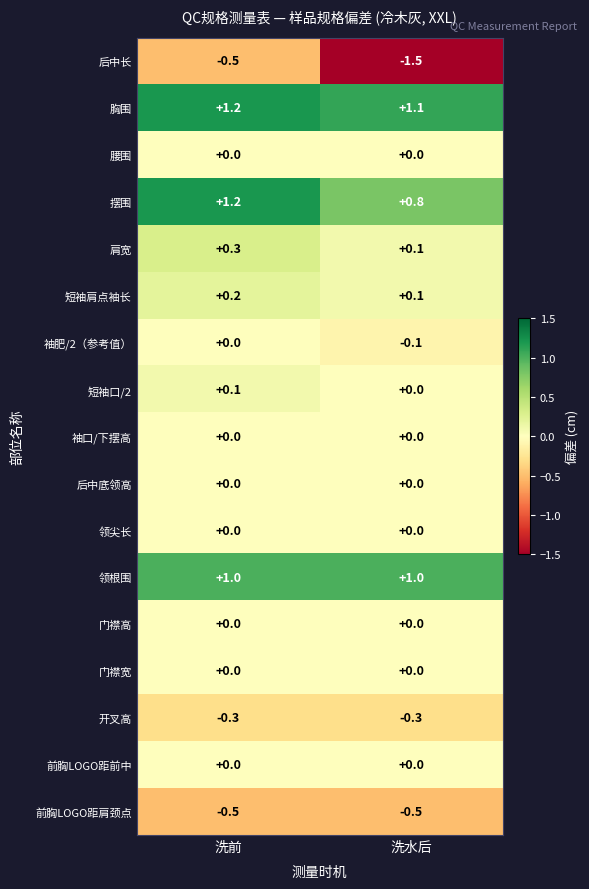

What is the approximate value of 后中长 at 洗水后?

-1.5